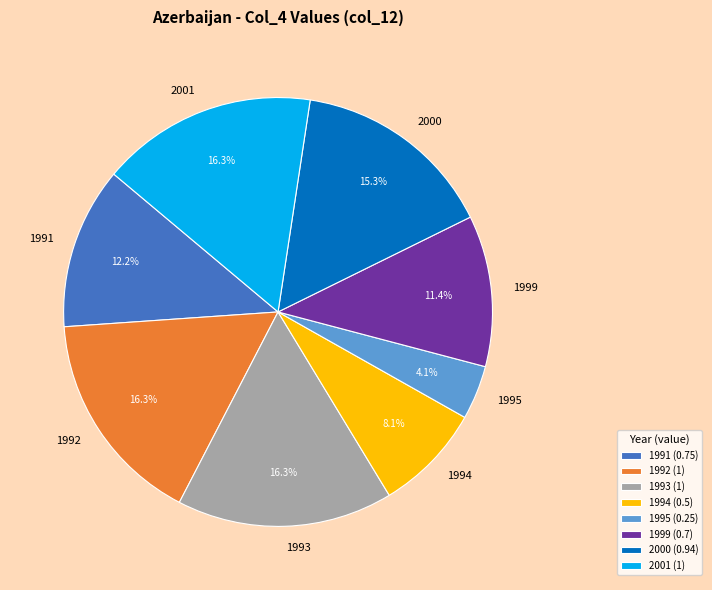

Which slice is the smallest?

1995 (0.25)